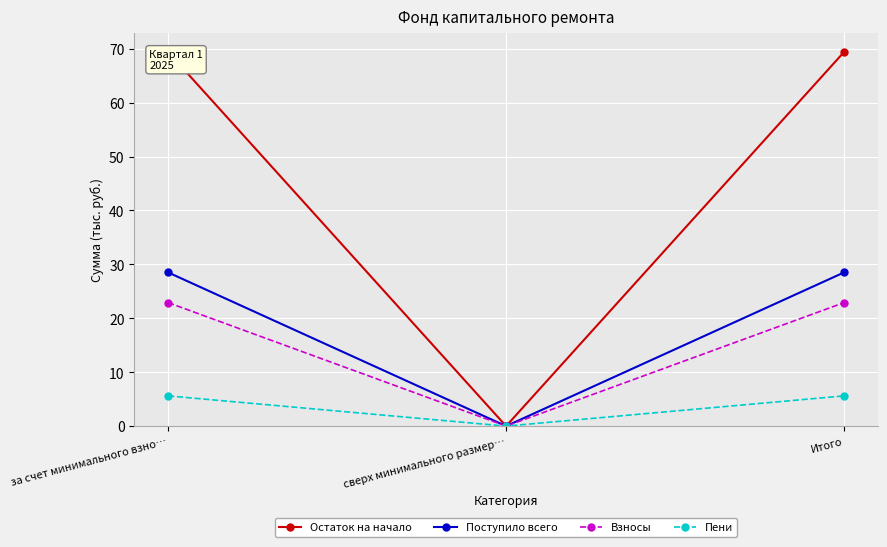

Rank the series at Итого from lowest to highest value.

Пени, Взносы, Поступило всего, Остаток на начало